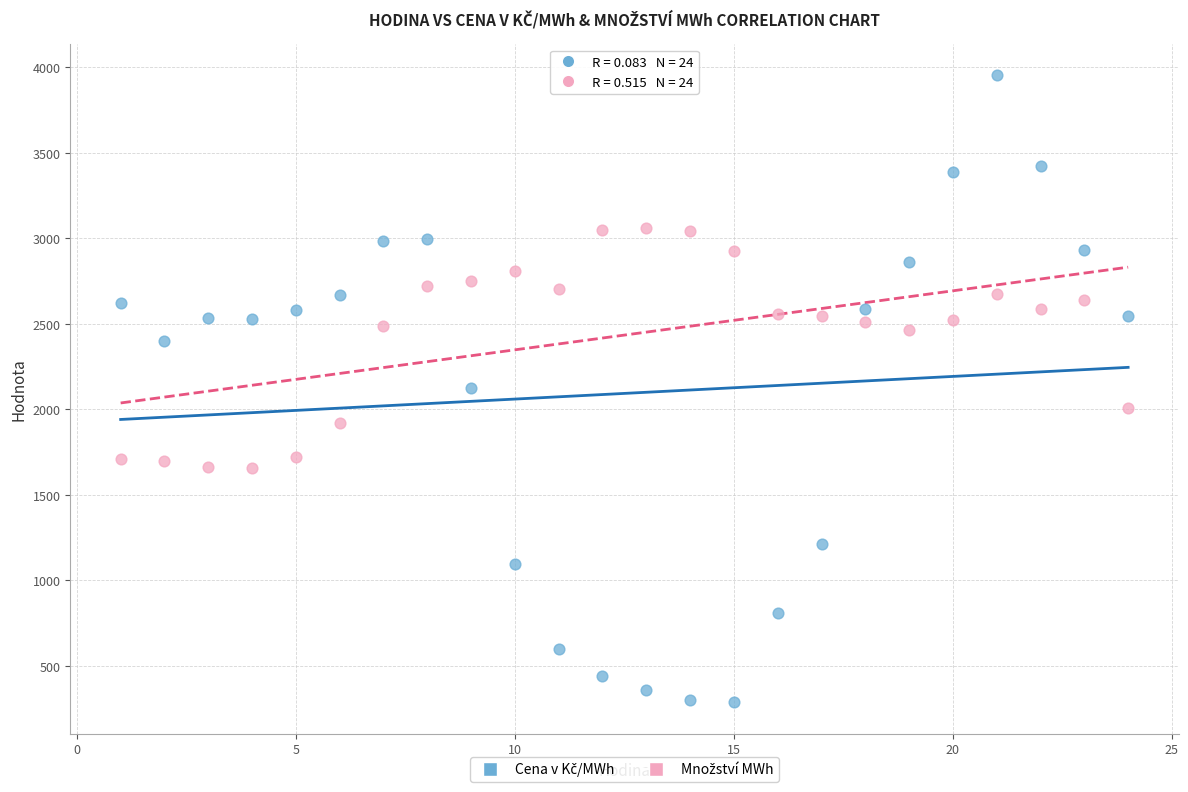

Across all data points, what is the range of X values (max minus min)?

23.0